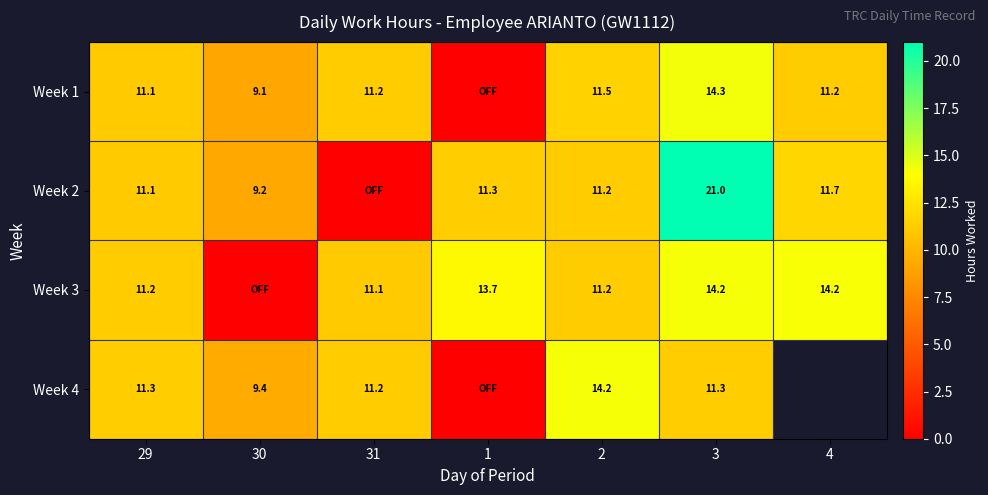

What is the difference between the Week 2 values at 1 and 2?

0.1